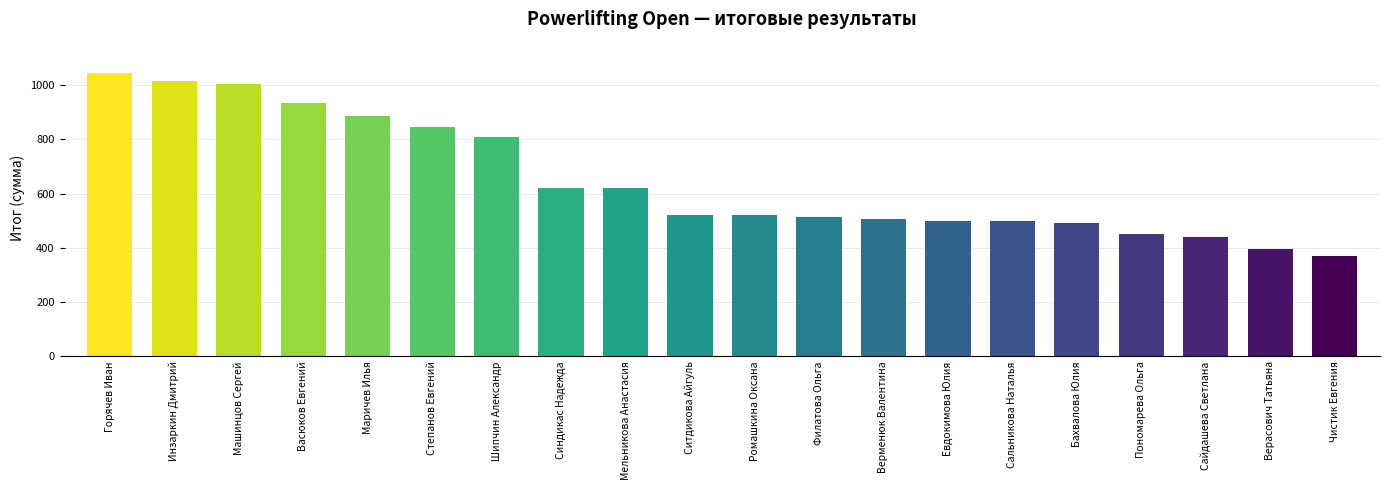

Which has a higher value, Бахвалова Юлия or Шипчин Александр?

Шипчин Александр